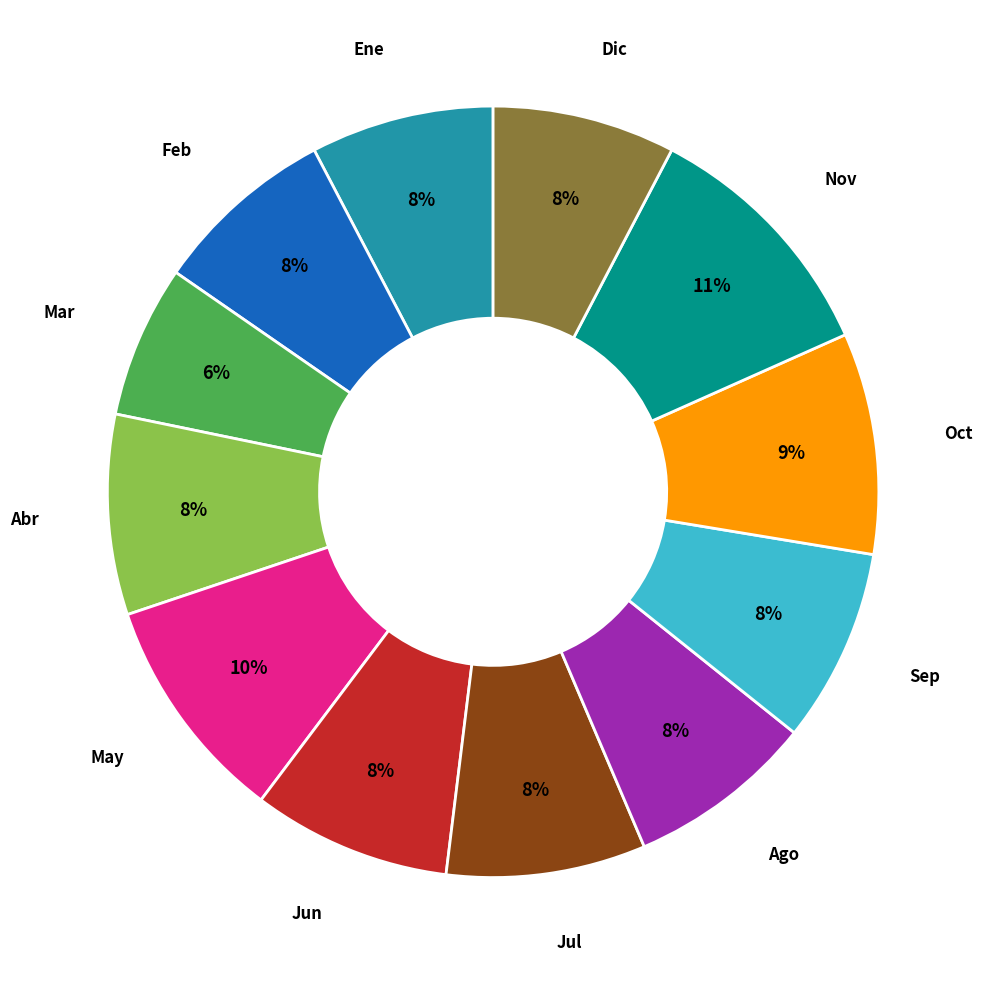

Is there a majority slice in this chart?

No